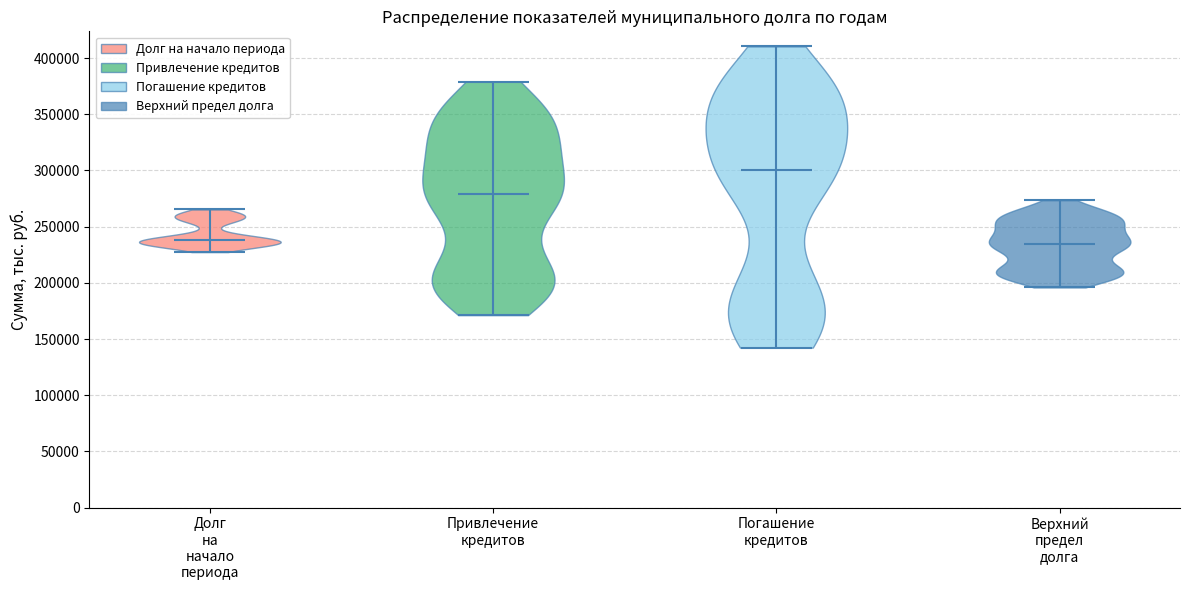

Reading left to right, read every violin against the y-axis: where its median line is, and the lowest and highest points it reaches. The values are not printed on the chart, so give them approximately, as read against the axis.

Долг на начало периода: median line 240000, lowest point 225000, highest point 265000
Привлечение кредитов: median line 280000, lowest point 170000, highest point 380000
Погашение кредитов: median line 300000, lowest point 140000, highest point 410000
Верхний предел долга: median line 235000, lowest point 195000, highest point 275000